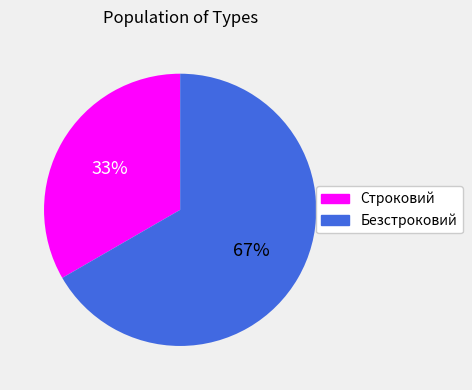

The Безстроковий slice represents 77% of the pie. True or false?

False